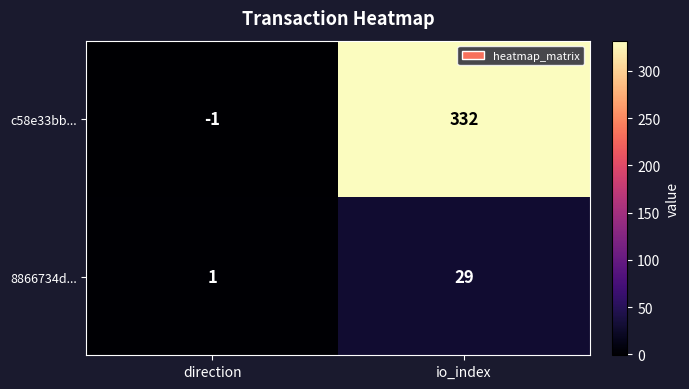

Which label corresponds to the largest value in the chart?

io_index